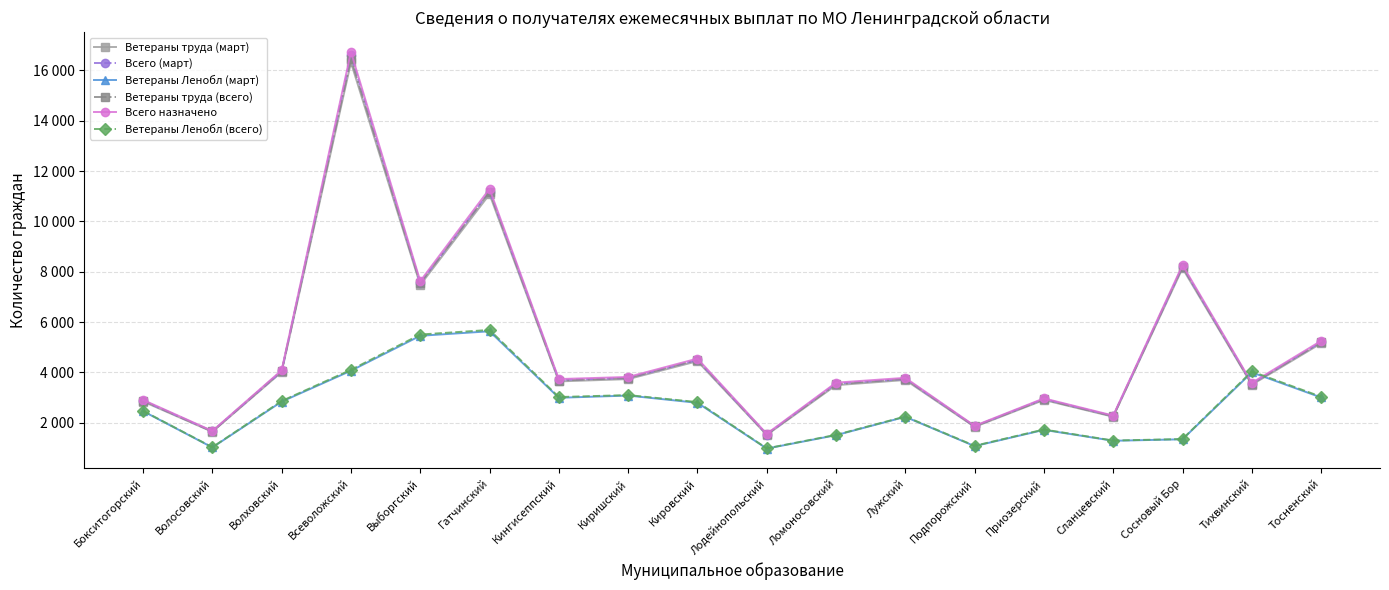

Rank the series by their maximum value, from highest to lowest.

Всего назначено, Всего (март), Ветераны труда (всего), Ветераны труда (март), Ветераны Ленобл (всего), Ветераны Ленобл (март)